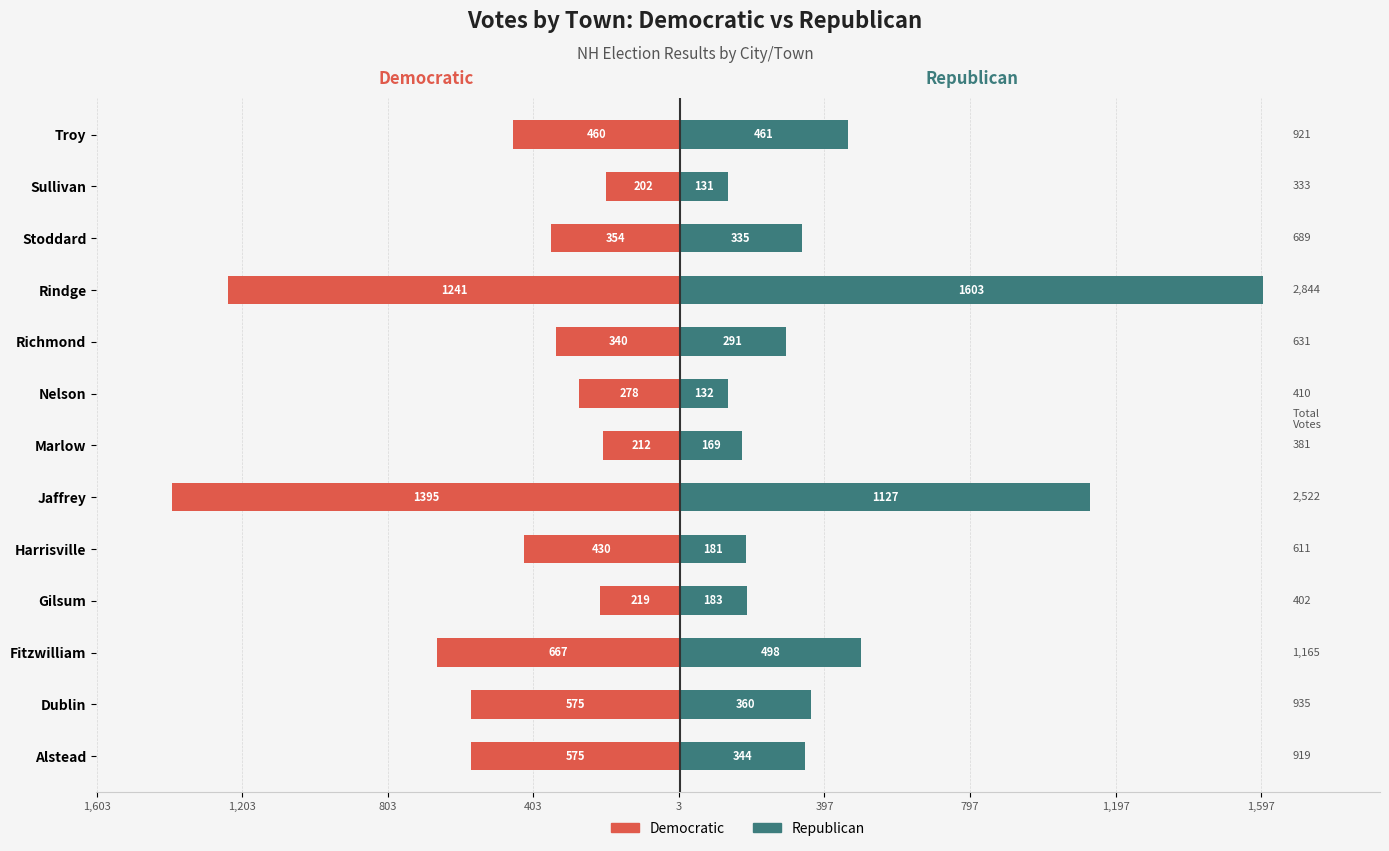

What is the greatest value displayed?

1603